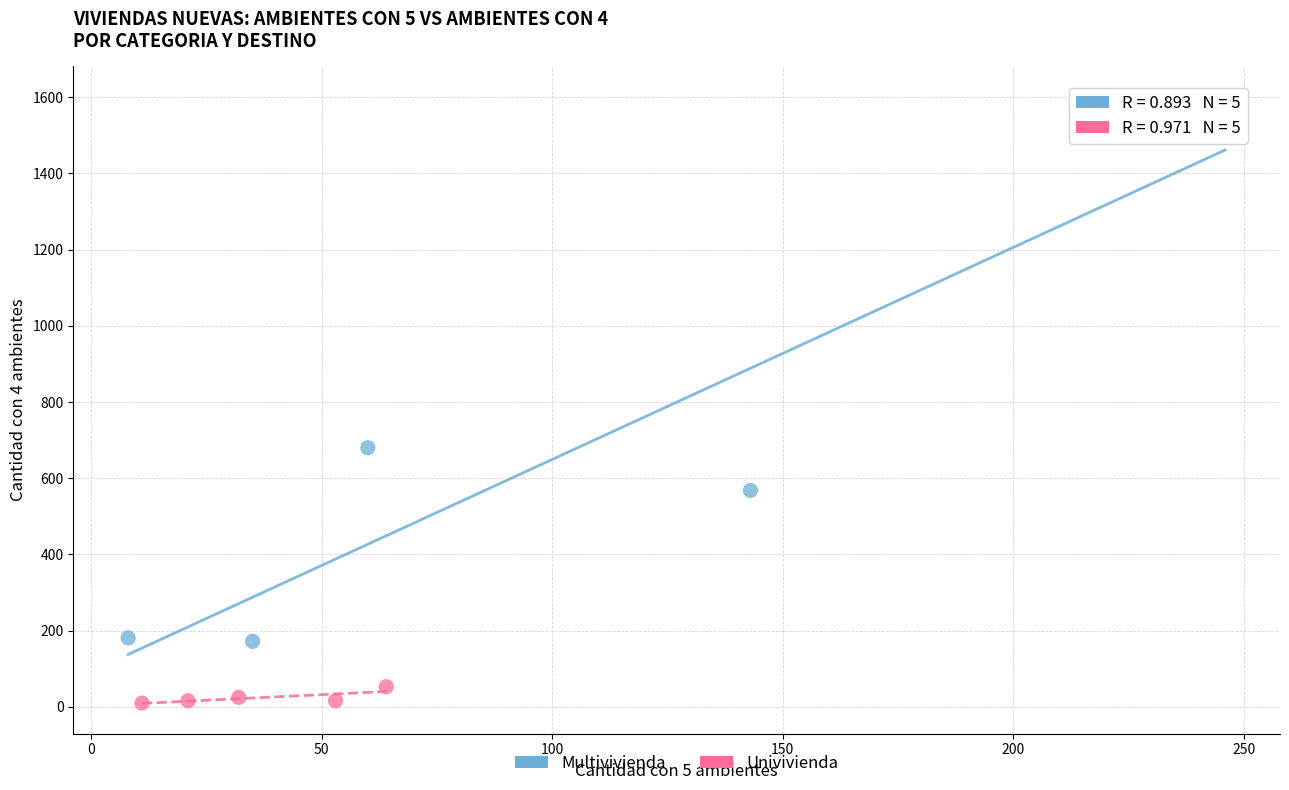

Which series reaches the maximum Y coordinate?

Multivivienda